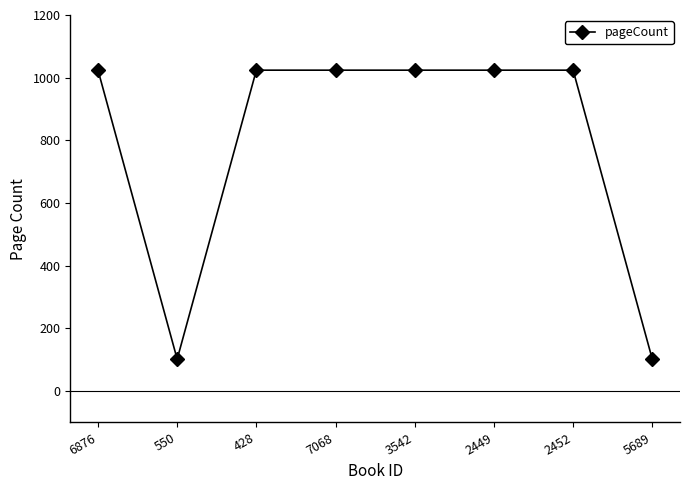

What is the smallest value displayed?

102